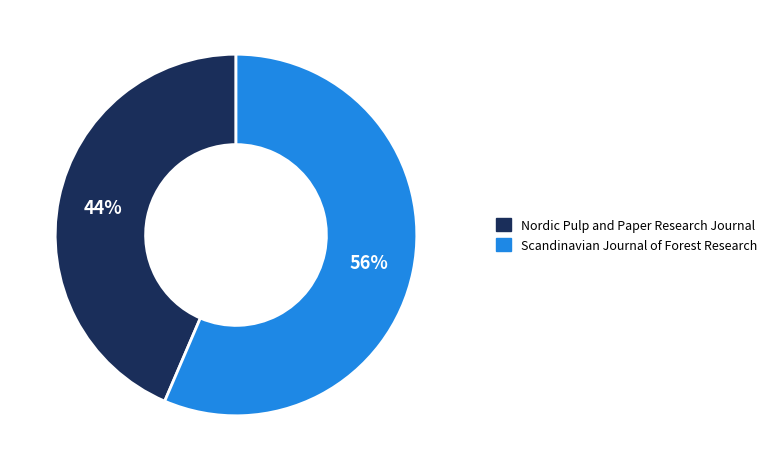

The Scandinavian Journal of Forest Research slice represents 56% of the pie. True or false?

True